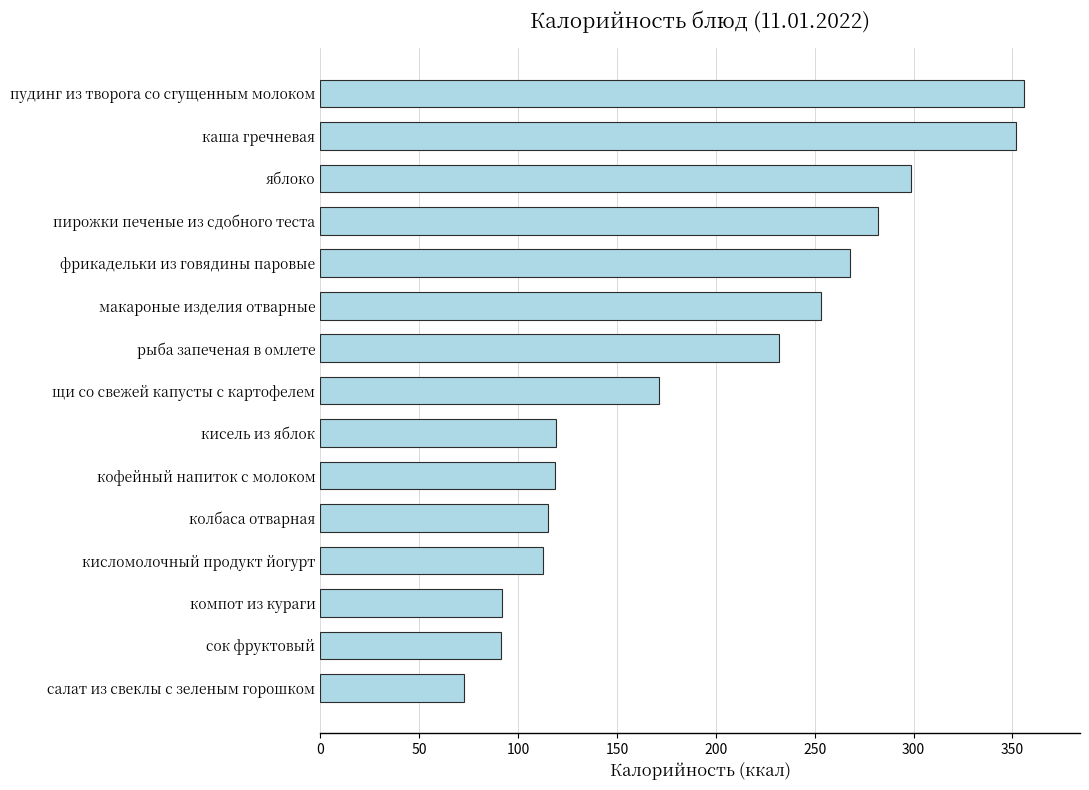

How many bars are there in total?

15